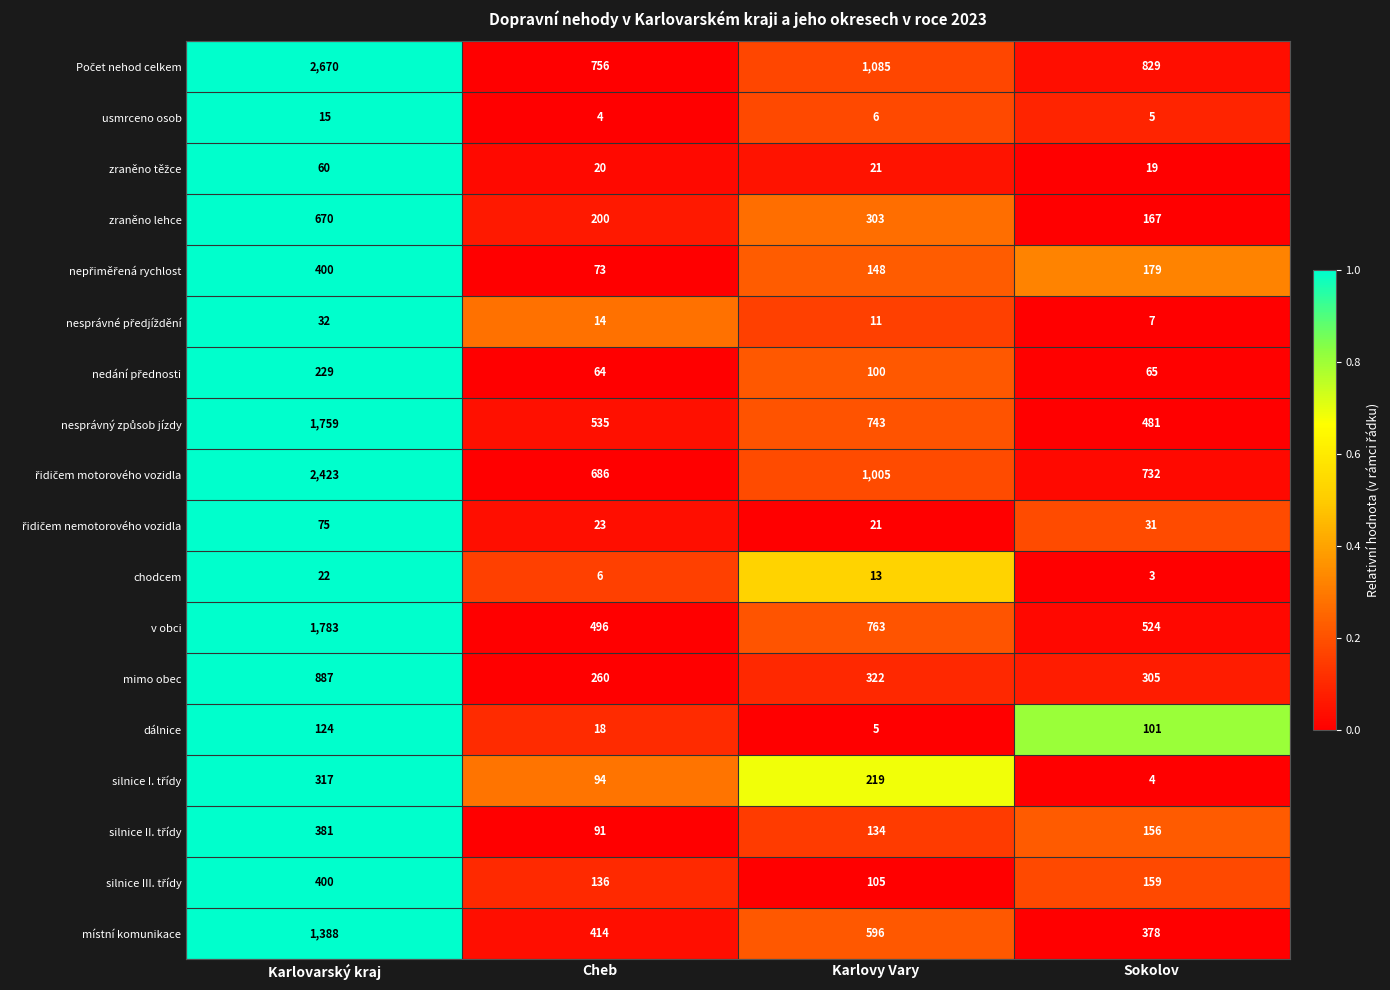

What is the difference between the highest and lowest values at Sokolov?

826